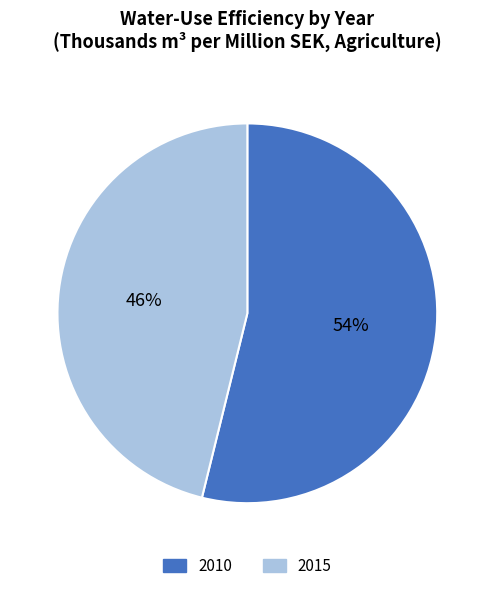

Is the sum of 2010 and 2015 greater than half?

Yes